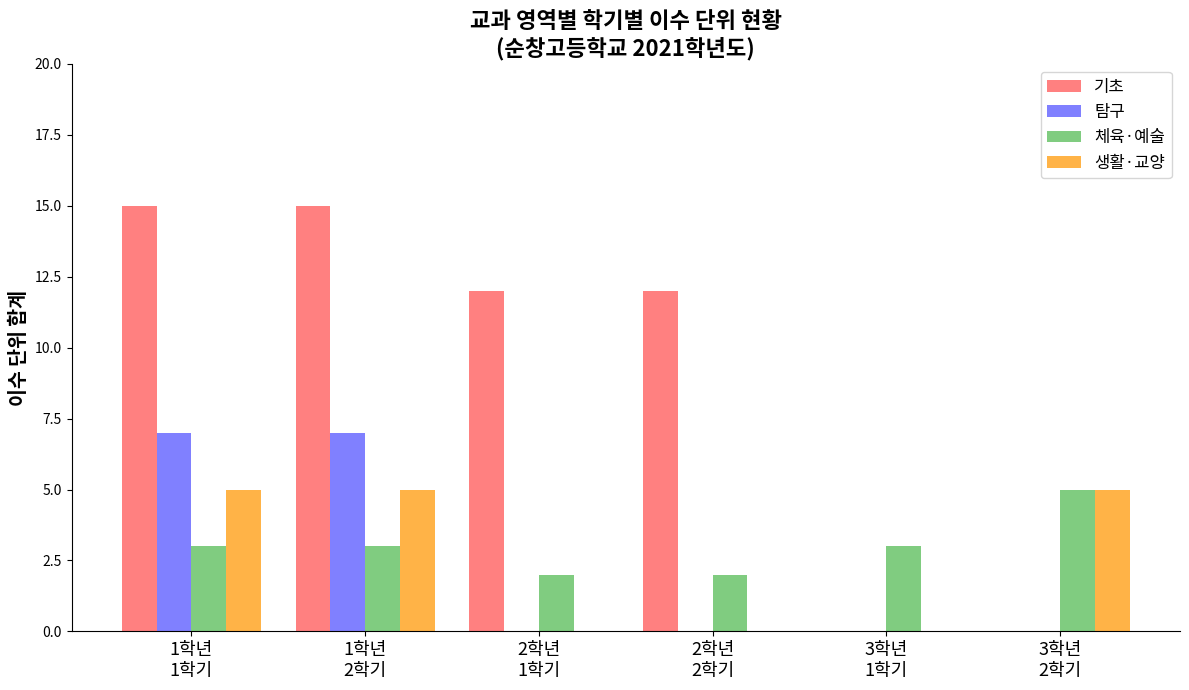

What is the maximum value for 기초?

15